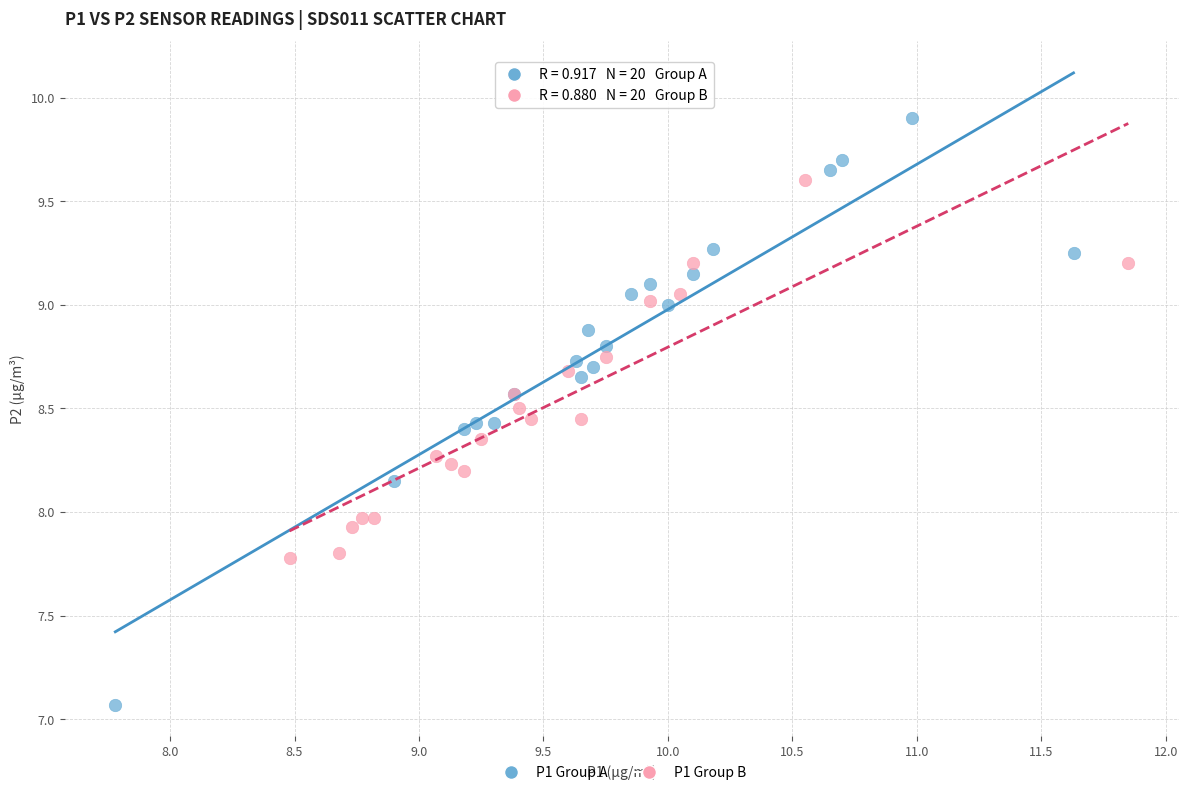

Which series has the largest Y range (max minus min)?

P1 Group A